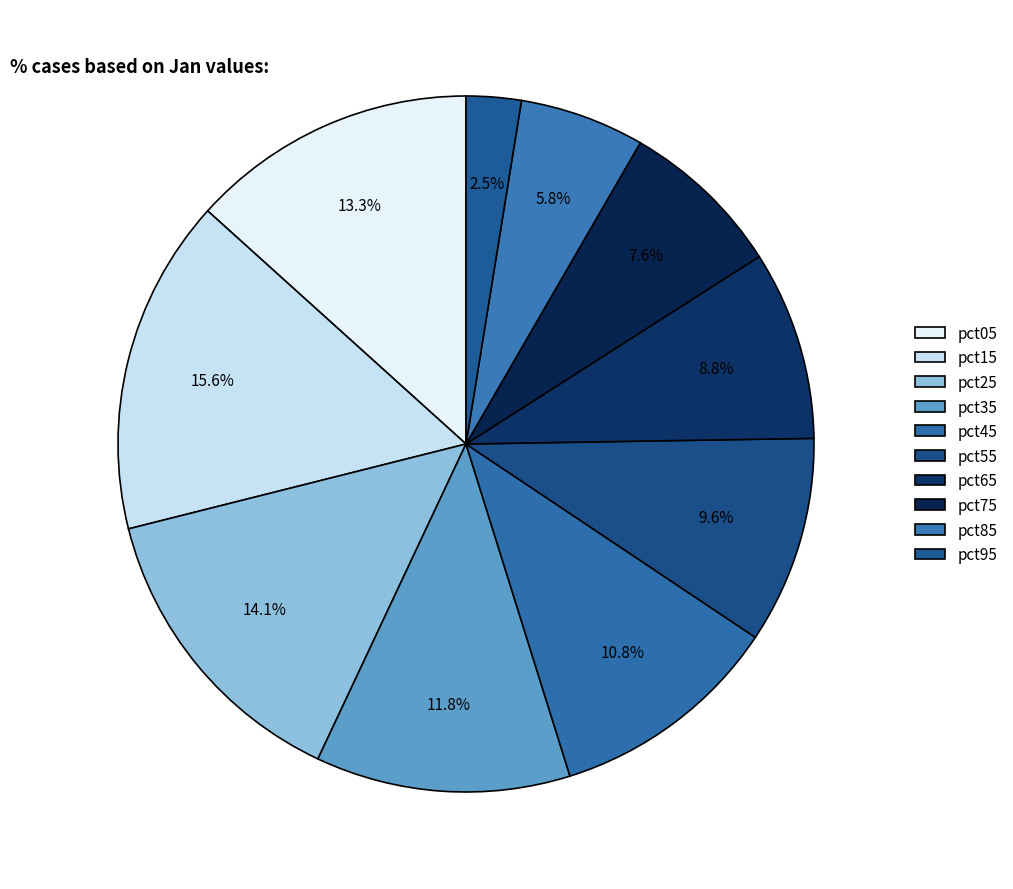

Count the number of slices in the pie.

10